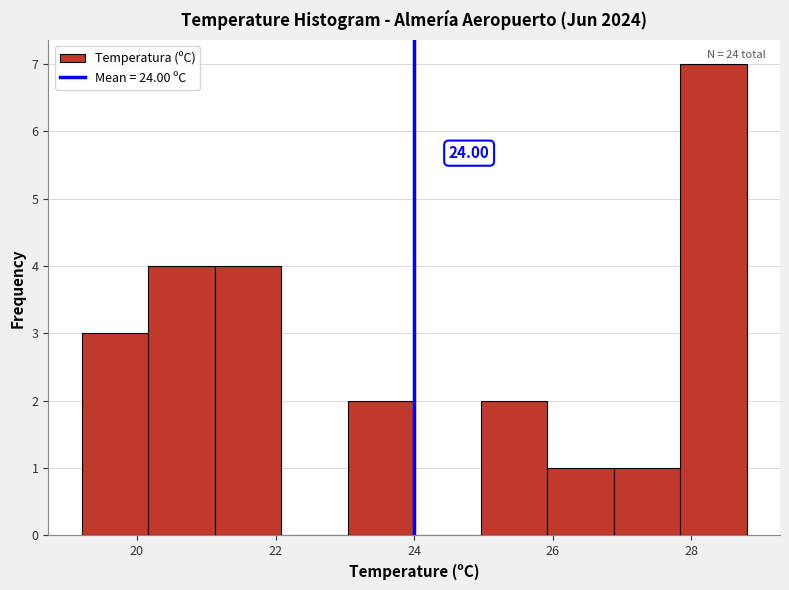

Which range on the x-axis has the tallest bar?

27.84 to 28.80